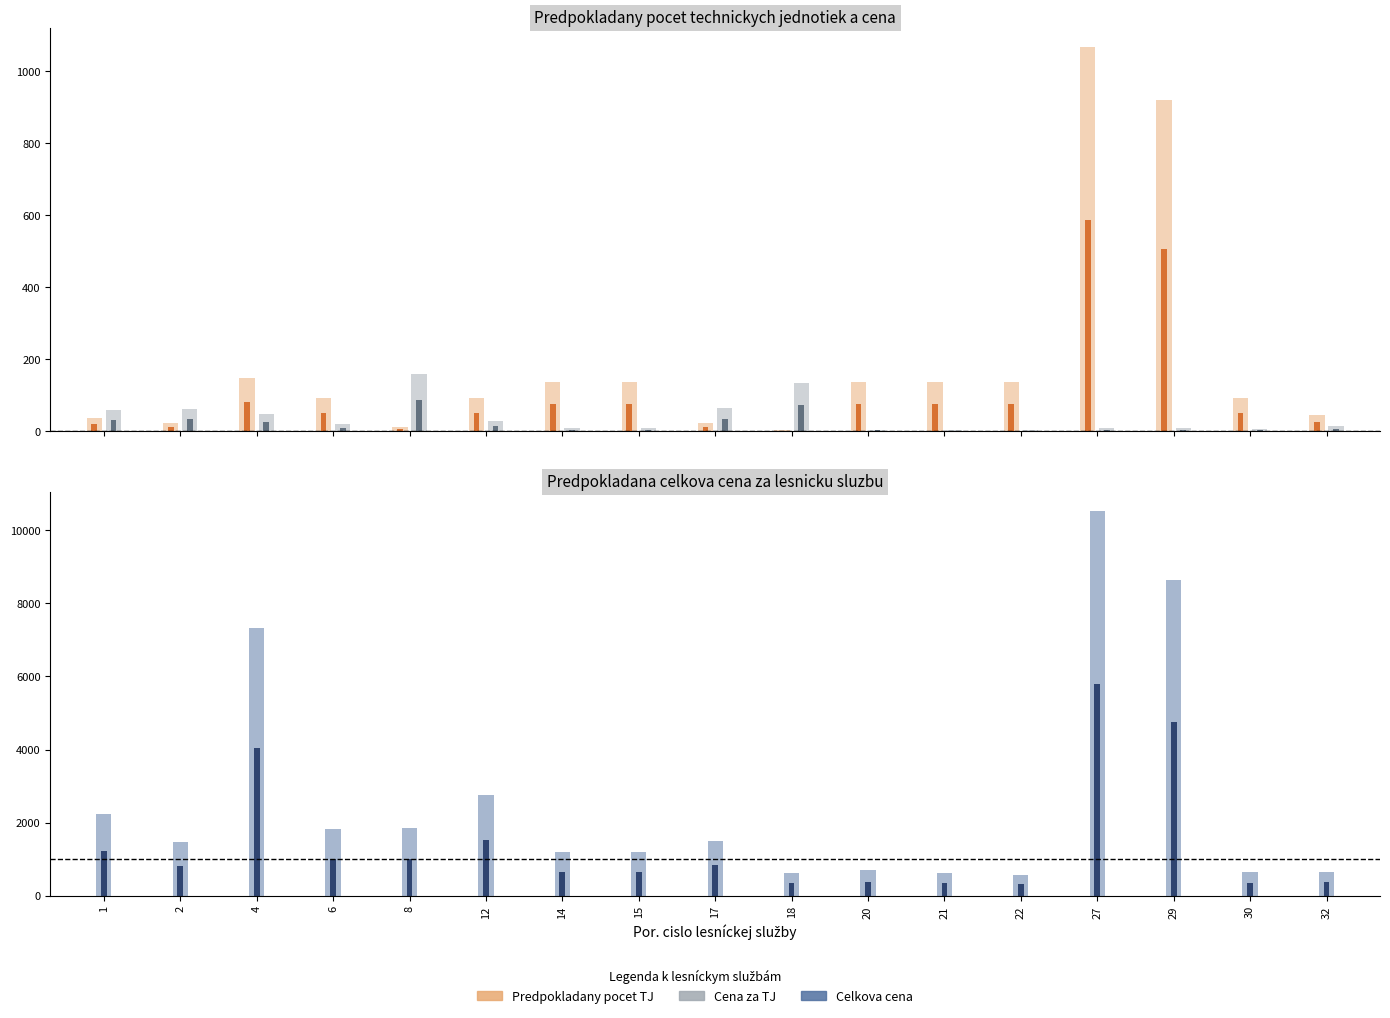

What is the difference between the Predpokladany pocet TJ values at 22 and 4?

9.2